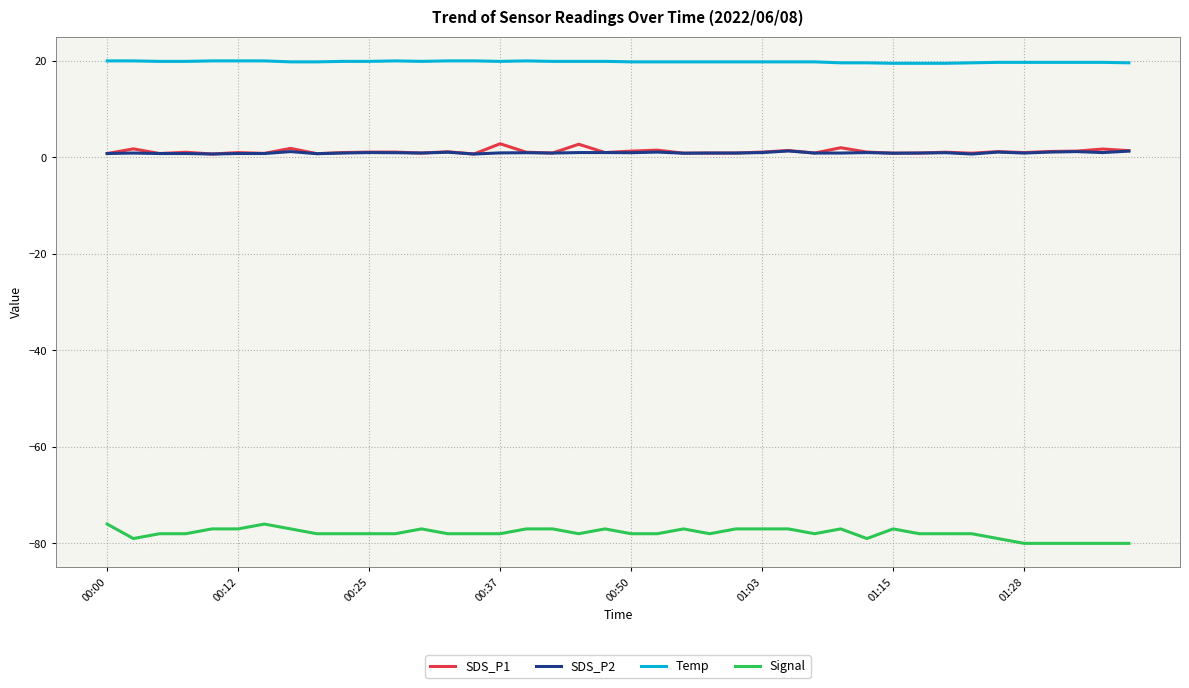

Which series has the largest total across all categories?

Temp